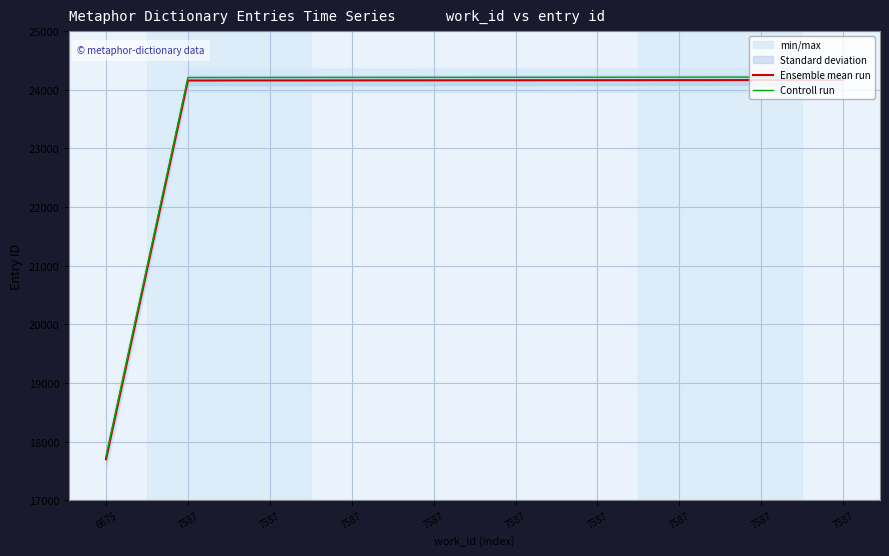

At which label does Controll run reach its peak?

7587